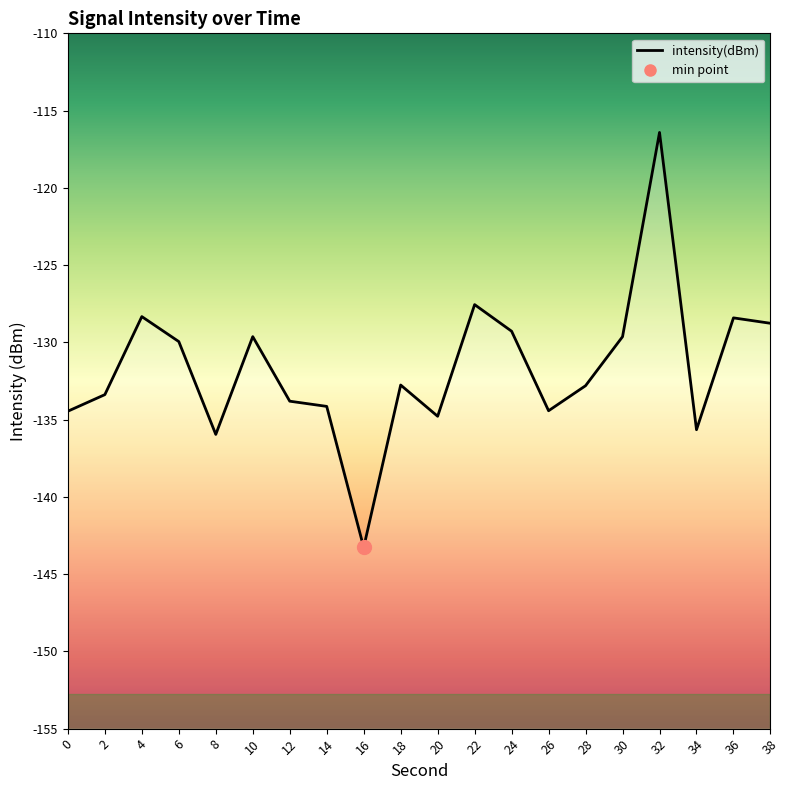

True or false: the data shows -224.1 at 20.

False